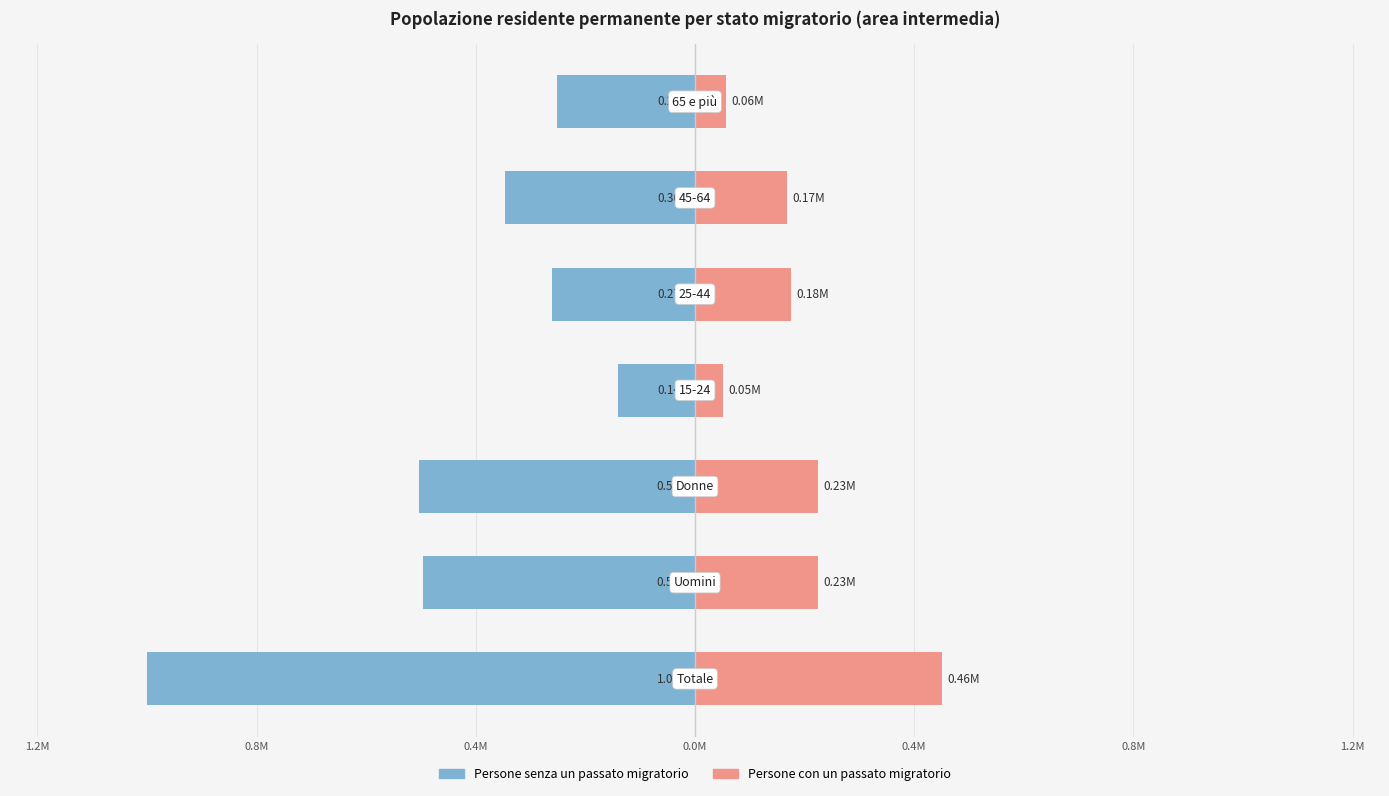

What is the approximate value of Persone con un passato migratorio at 0.8M?

0.2